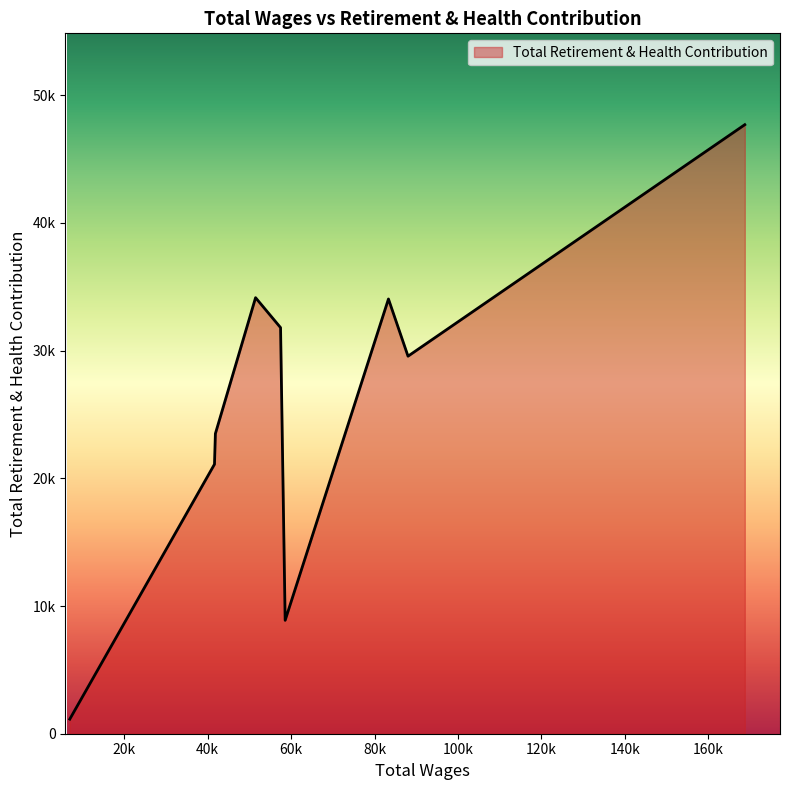

Is this an area chart (filled region under the line)?

Yes